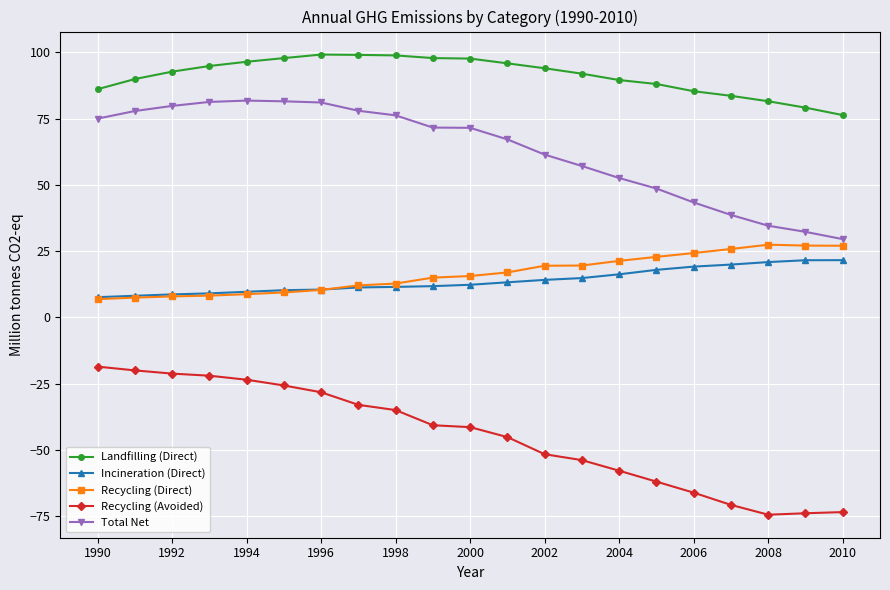

Which series has the largest range (max minus min)?

Recycling (Avoided)